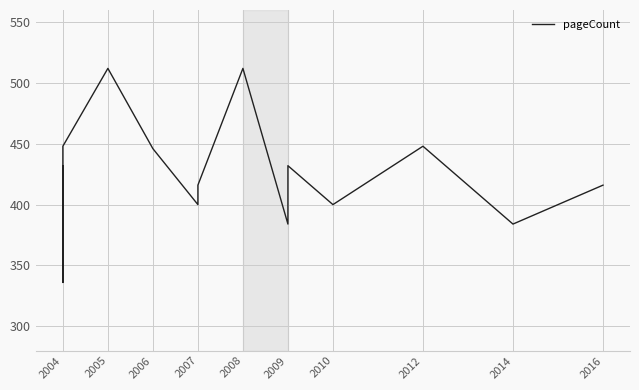

Does the chart display data point markers on the line(s)?

No